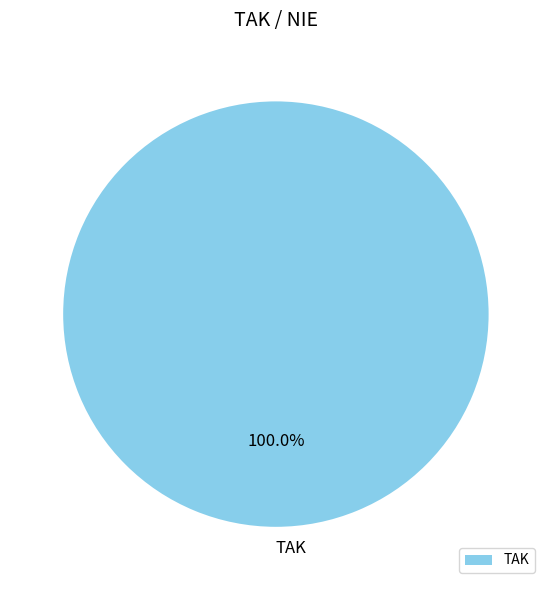

Is there any slice that represents more than half of the pie?

Yes